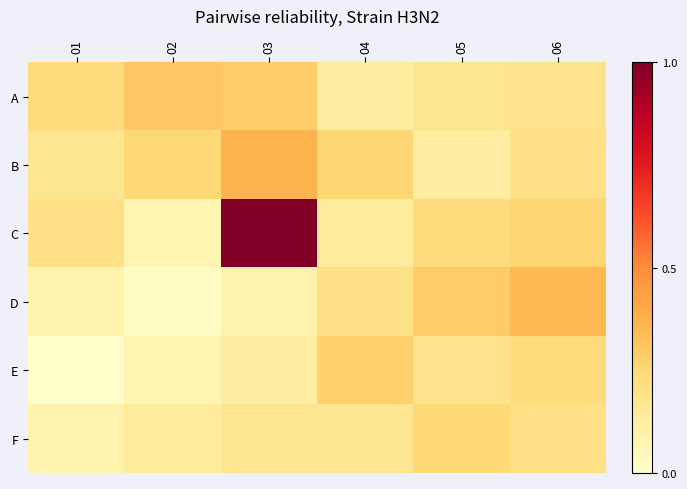

Which series has the largest range (max minus min)?

C